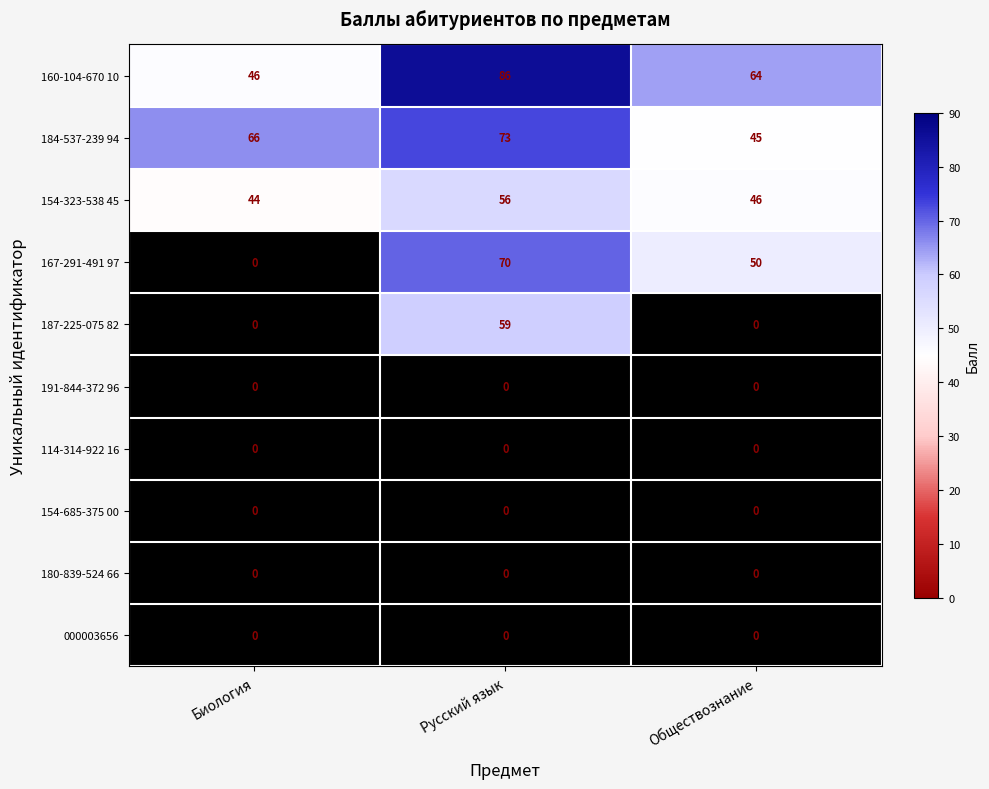

True or false: 184-537-239 94 has a value of 22 at Обществознание.

False